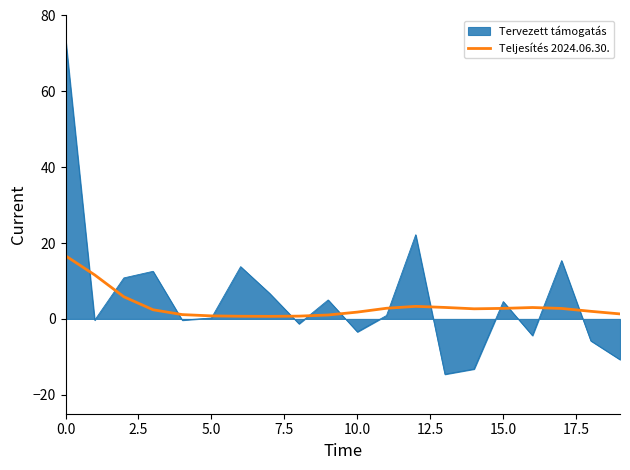

What is the highest value of the Teljesítés 2024.06.30. series?

16.6